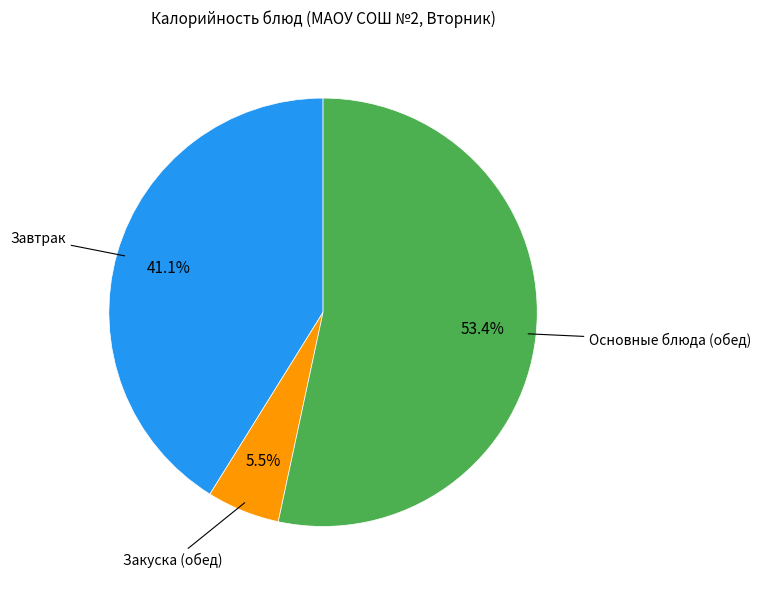

Is there any slice that represents more than half of the pie?

Yes